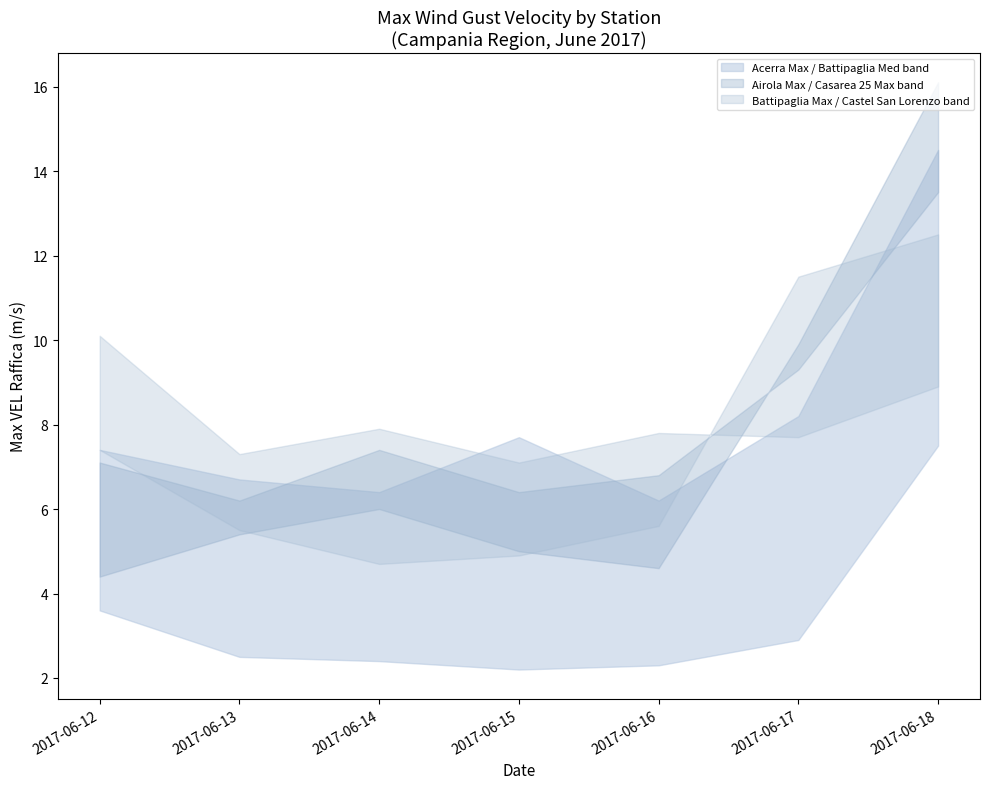

How many lines are shown in the chart?

6